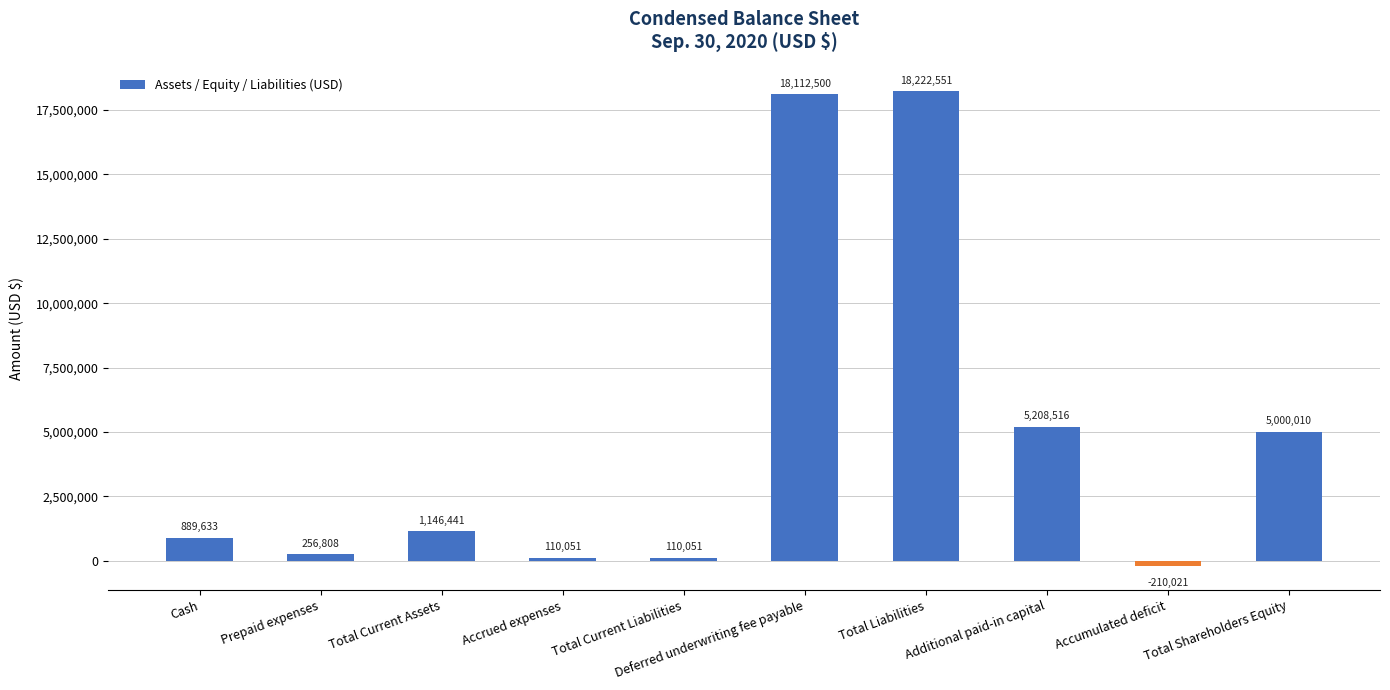

Reading left to right, transcribe all the data shown in this chart.

889633	256808	1146441	110051	110051	18112500	18222551	5208516	-210021	5000010